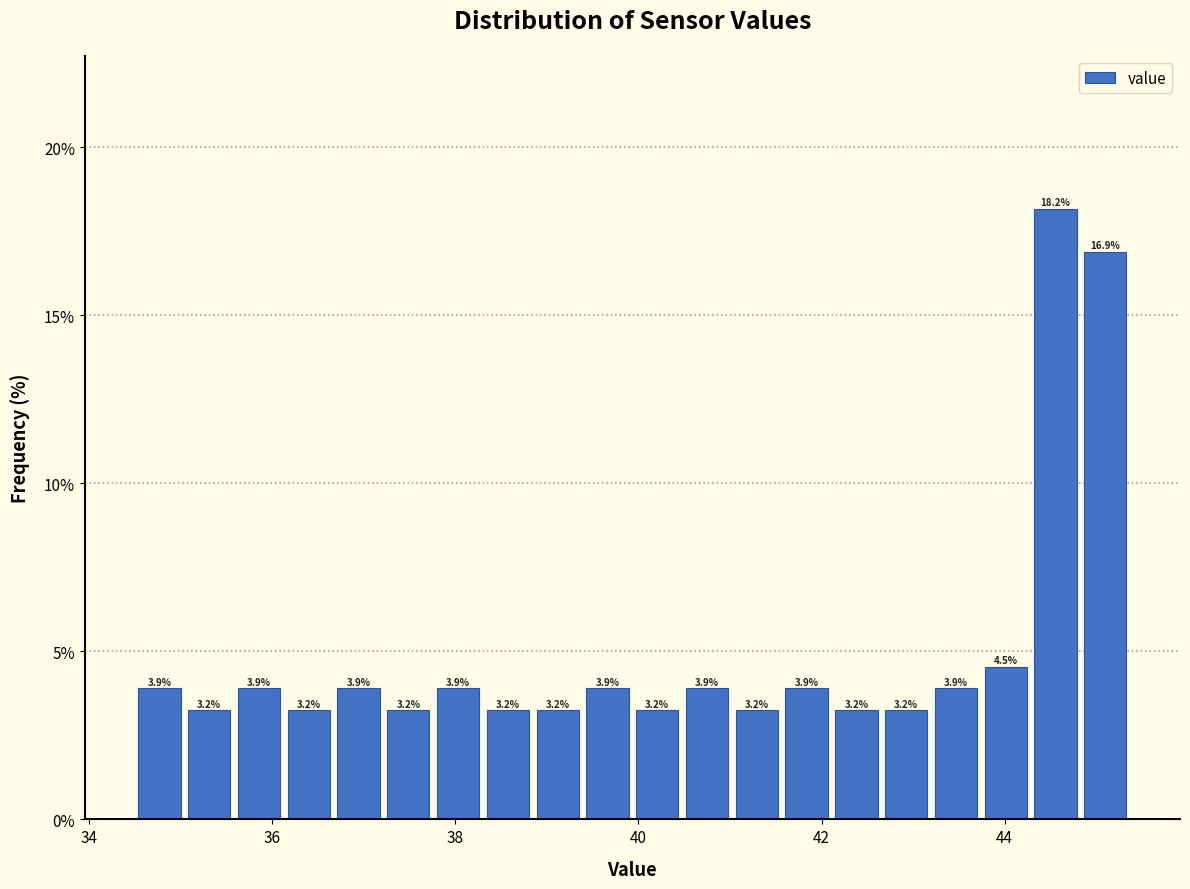

Around what value on the x-axis is the tallest bar? Give the approximate position of its centre, as read against the axis.

44.6